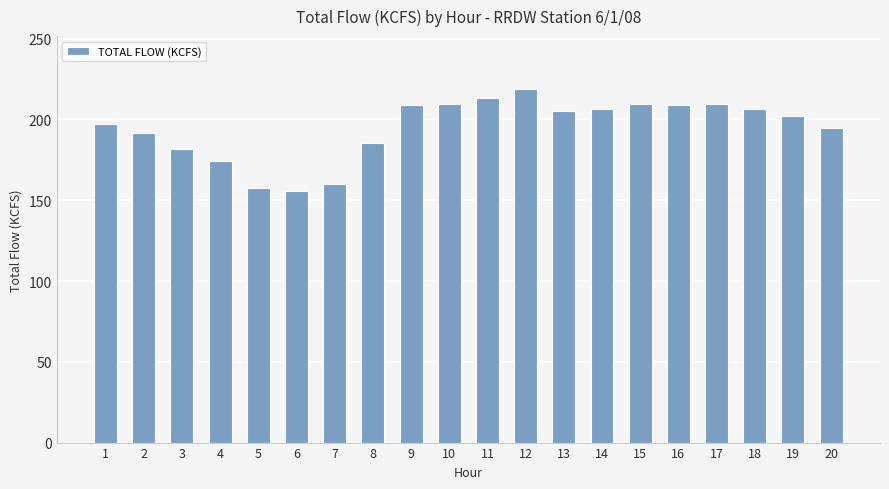

What is the change in value from 1 to 20?

-2.0